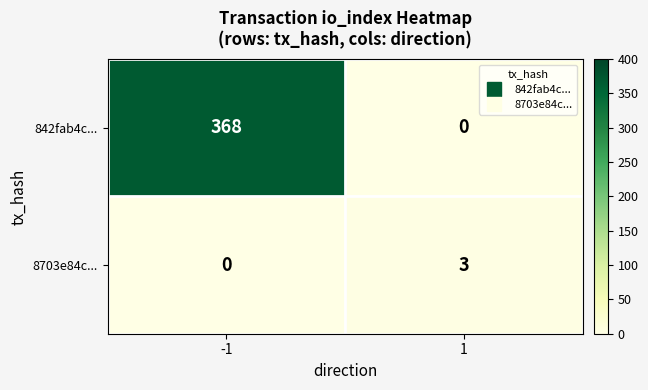

Reading left to right, list all the values displayed in this chart.

842fab4c...: -1=368	1=0
8703e84c...: -1=0	1=3